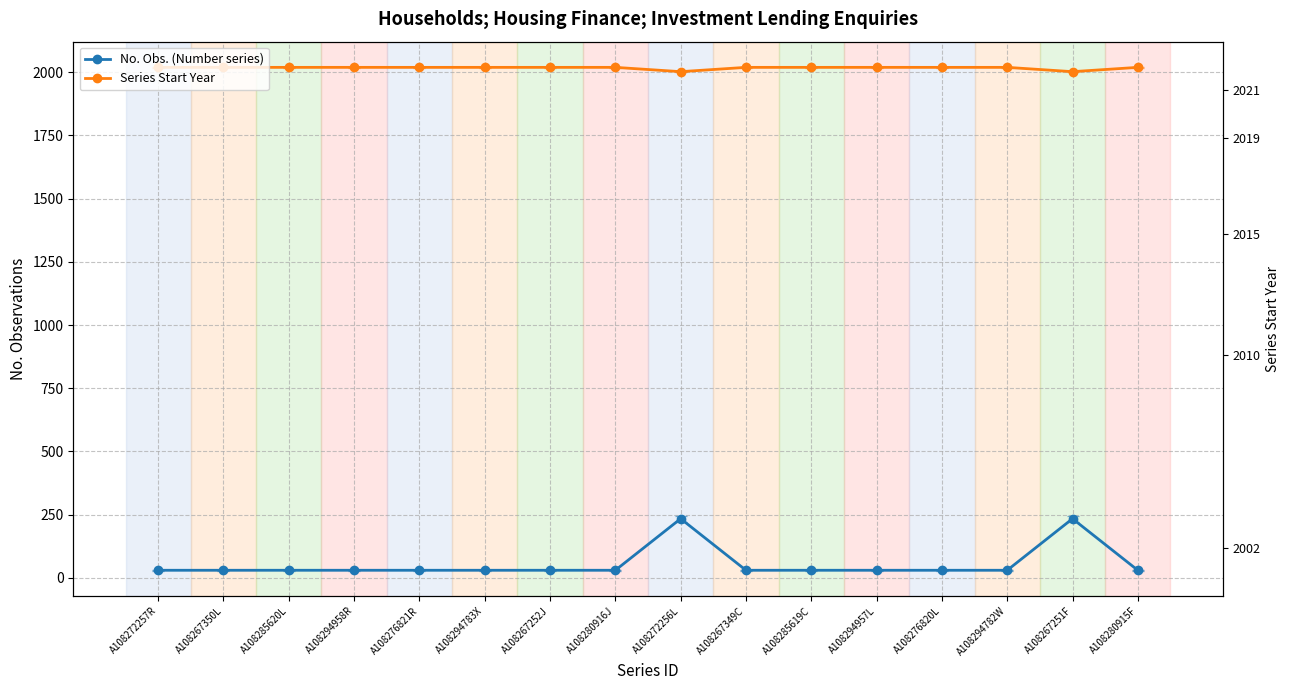

True or false: No. Obs. (Number series) and Series Start Year cross at least once.

False